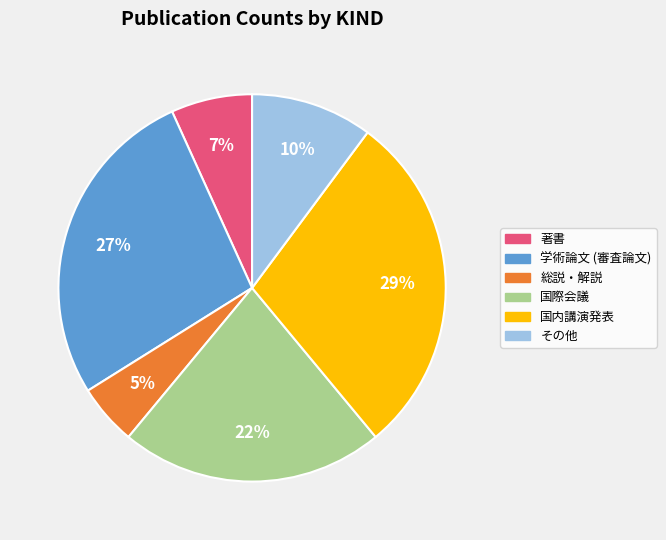

How many slices are in this pie chart?

6